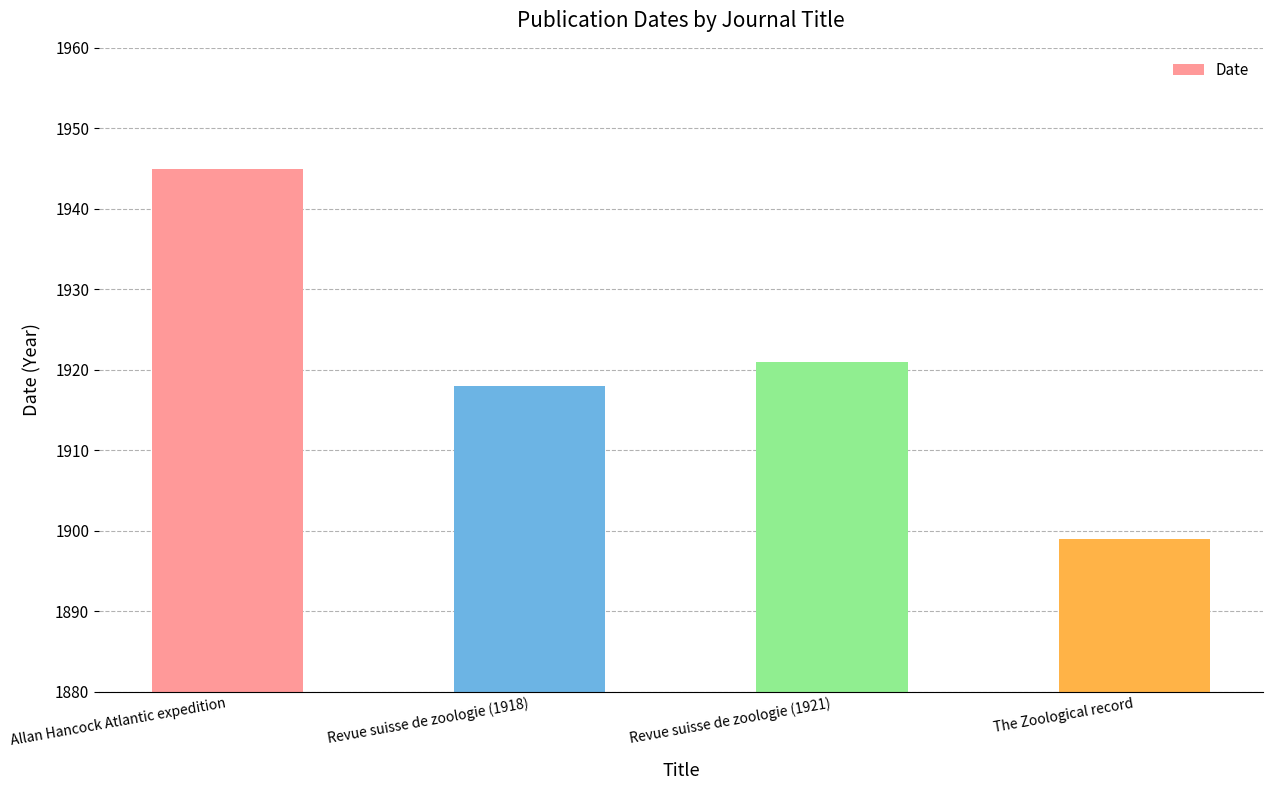

How many series are shown in this chart?

1